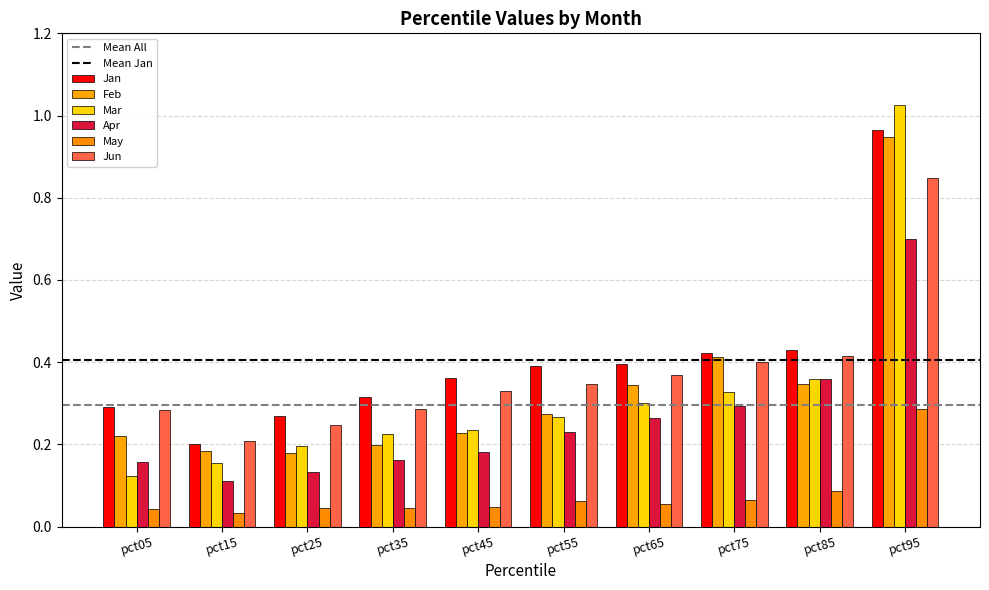

Reading left to right, extract all data points from this chart.

Jan: 0.3	0.2	0.3	0.3	0.4	0.4	0.4	0.4	0.4	1.0
Feb: 0.2	0.2	0.2	0.2	0.2	0.3	0.3	0.4	0.3	0.9
Mar: 0.1	0.2	0.2	0.2	0.2	0.3	0.3	0.3	0.4	1.0
Apr: 0.2	0.1	0.1	0.2	0.2	0.2	0.3	0.3	0.4	0.7
May: 0.0	0.0	0.0	0.0	0.0	0.1	0.1	0.1	0.1	0.3
Jun: 0.3	0.2	0.2	0.3	0.3	0.3	0.4	0.4	0.4	0.8